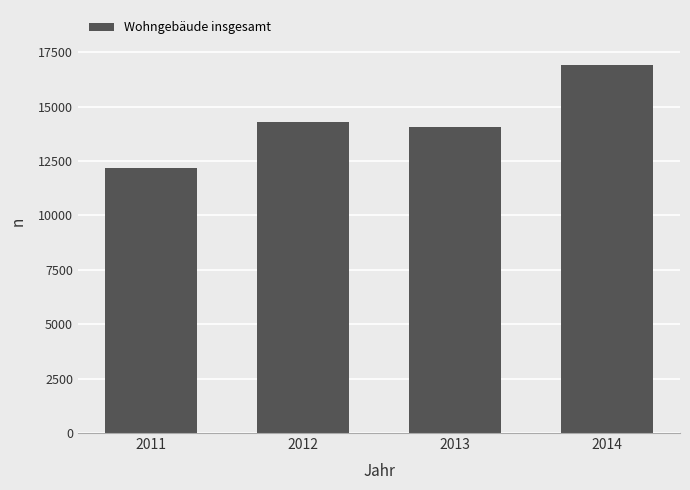

What is the value of the 3rd bar from the left?

14054.2